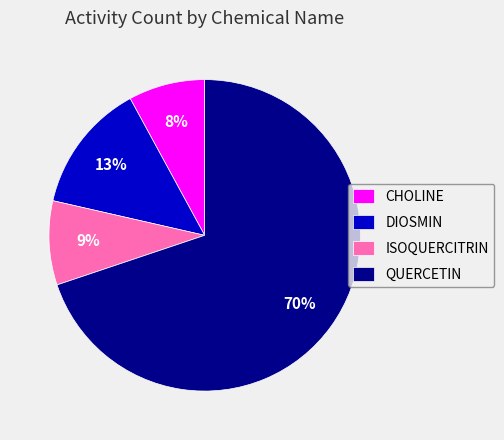

Do QUERCETIN and CHOLINE together represent more than half of the pie?

Yes